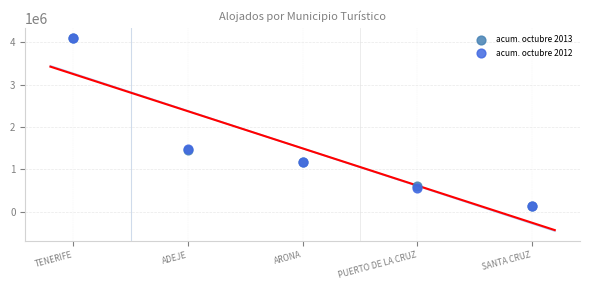

What are all the series names shown in the legend?

acum. octubre 2013, acum. octubre 2012